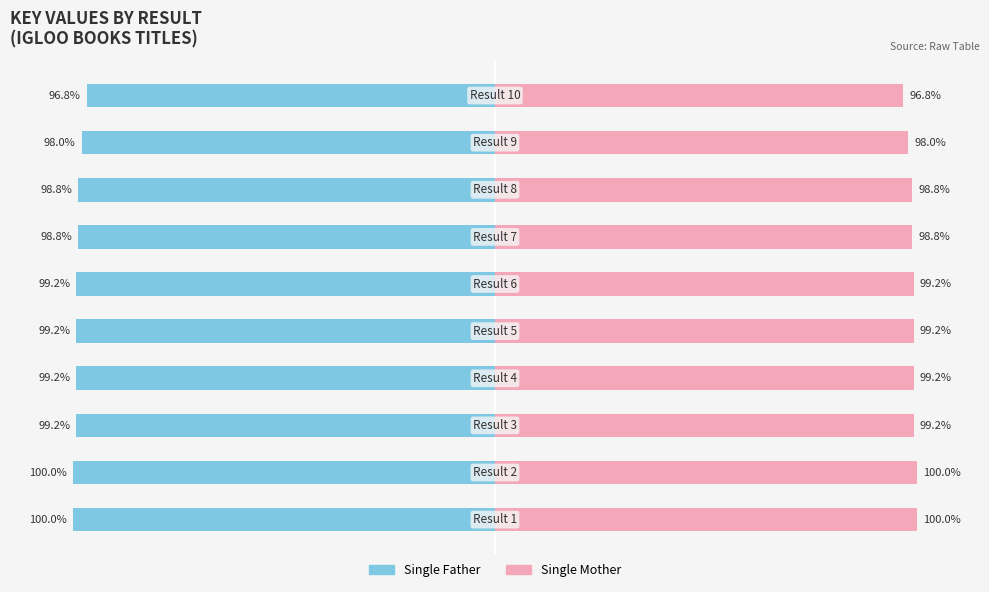

Reading left to right, what are all the values shown in this chart?

Single Father: -100.0	-100.0	-99.2	-99.2	-99.2	-99.2	-98.8	-98.8	-98.0	-96.8
Single Mother: 100.0	100.0	99.2	99.2	99.2	99.2	98.8	98.8	98.0	96.8